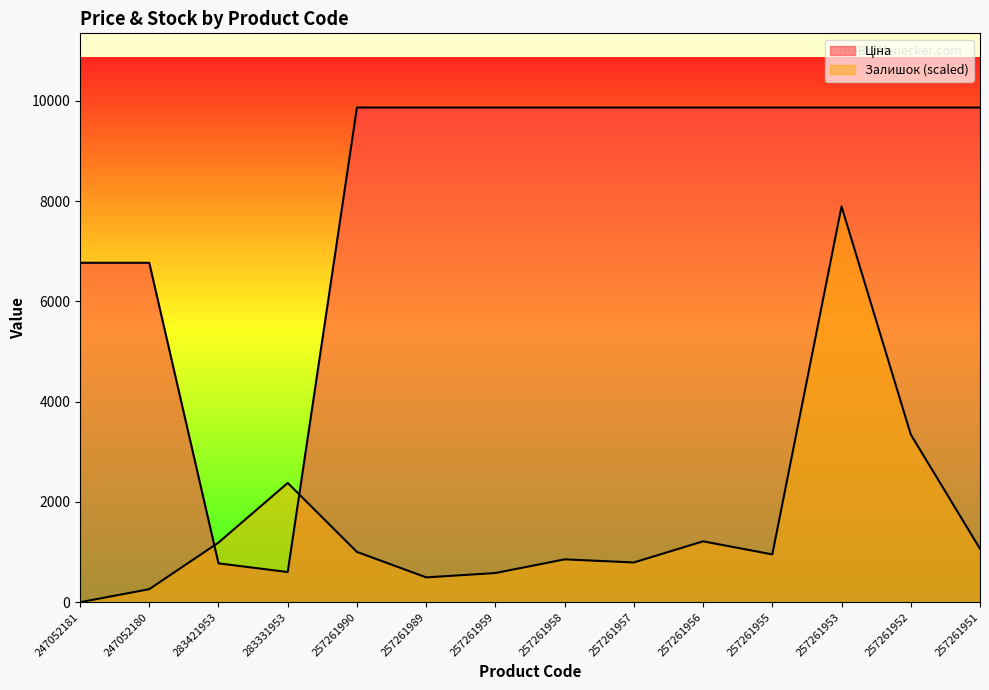

Reading left to right, what are all the values shown in this chart?

Ціна: 247052181=6771.4	247052180=6771.4	283421953=775.6	283331953=602.6	257261990=9868.4	257261989=9868.4	257261959=9868.4	257261958=9868.4	257261957=9868.4	257261956=9868.4	257261955=9868.4	257261953=9868.4	257261952=9868.4	257261951=9868.4
Залишок: 247052181=0.0	247052180=260.3	283421953=1189.8	283331953=2379.6	257261990=1003.9	257261989=495.7	257261959=582.5	257261958=855.2	257261957=793.2	257261956=1214.6	257261955=954.3	257261953=7894.7	257261952=3346.3	257261951=1065.8